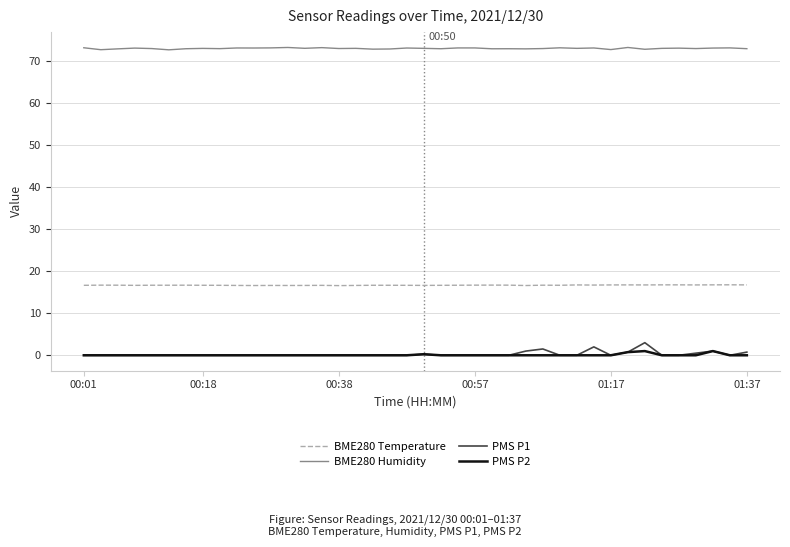

True or false: BME280 Humidity and PMS P1 intersect in this chart.

False